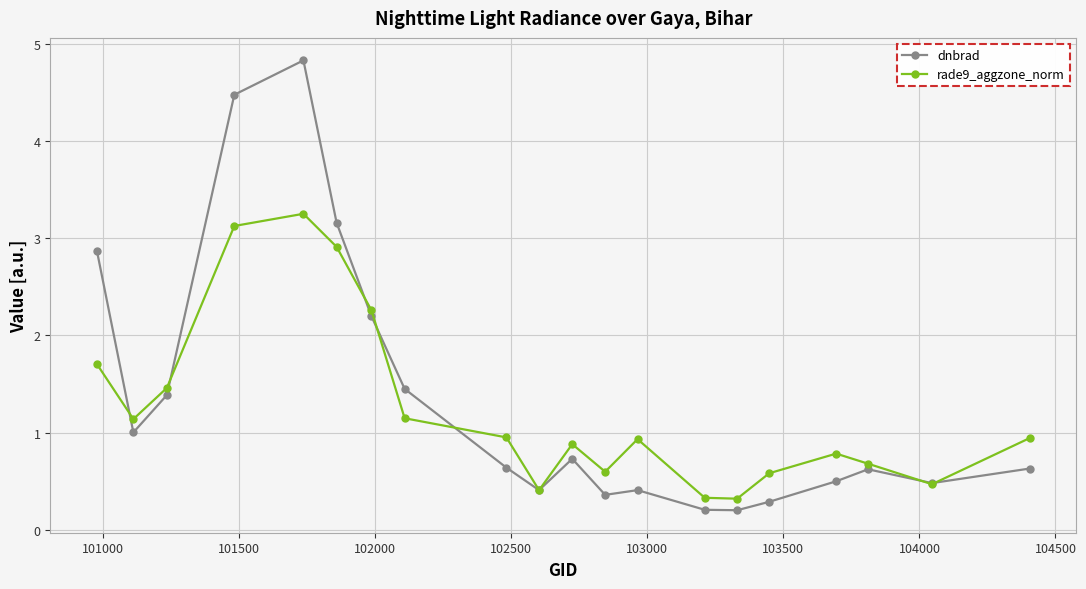

List the series in order of their peak value, lowest first.

rade9_aggzone_norm, dnbrad